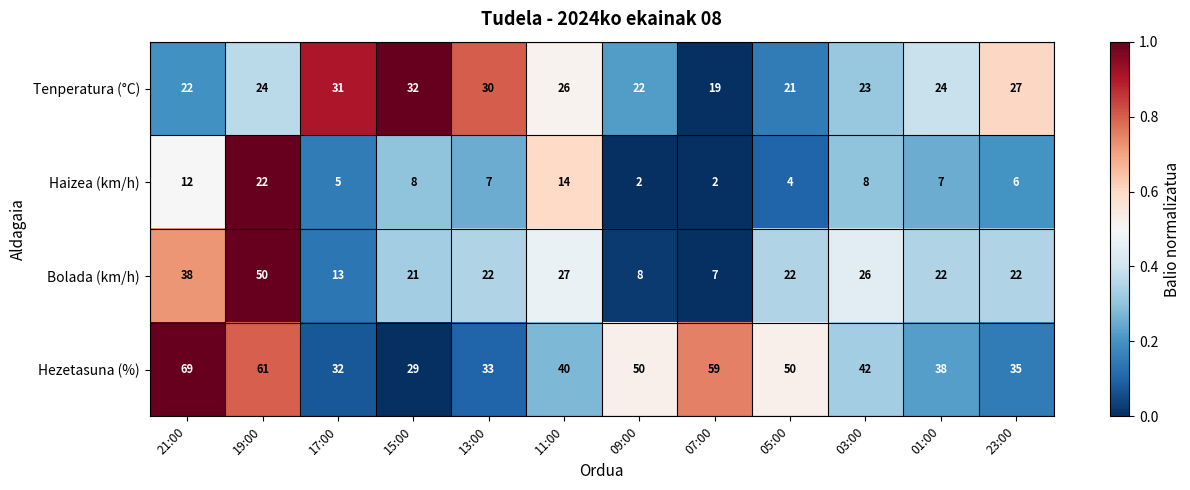

What is the total value across all series at 23:00?

90